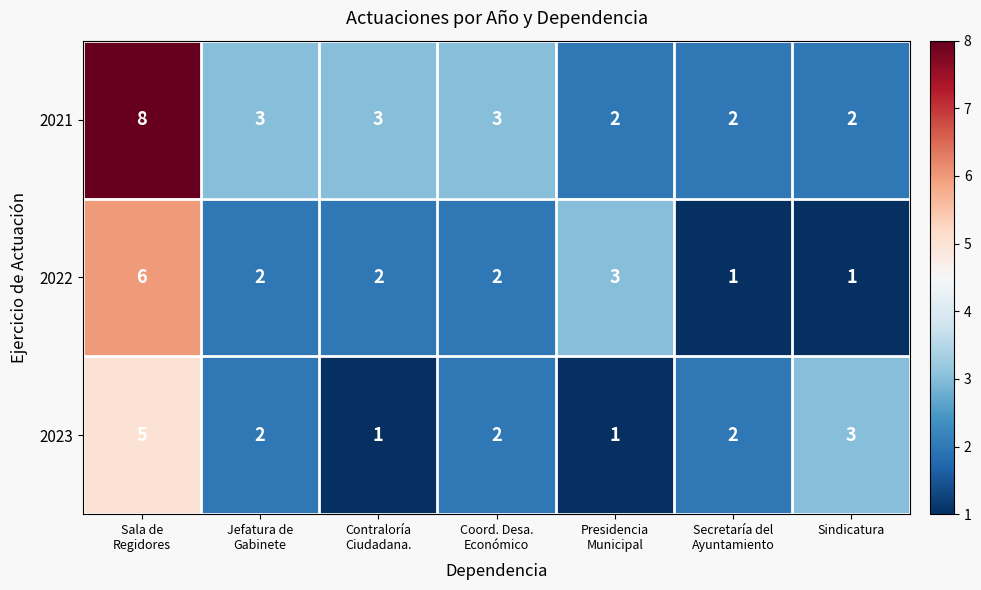

Which series has the widest spread of values?

2021